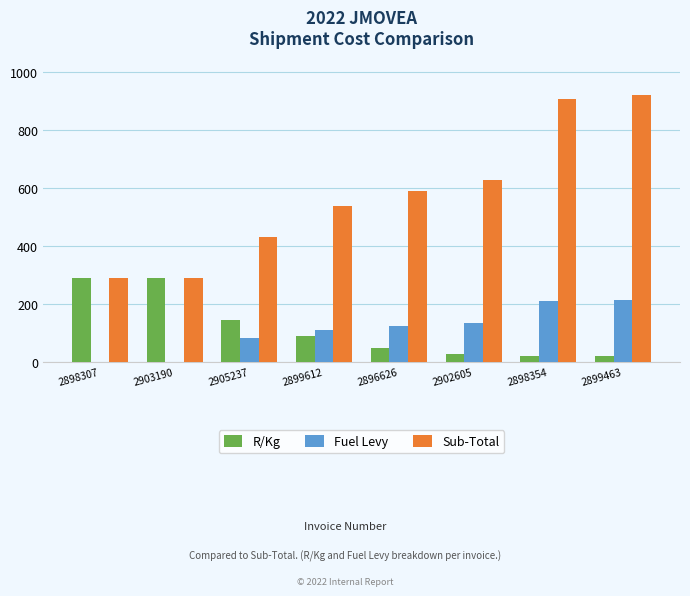

What is the highest value of the Fuel Levy series?

213.9